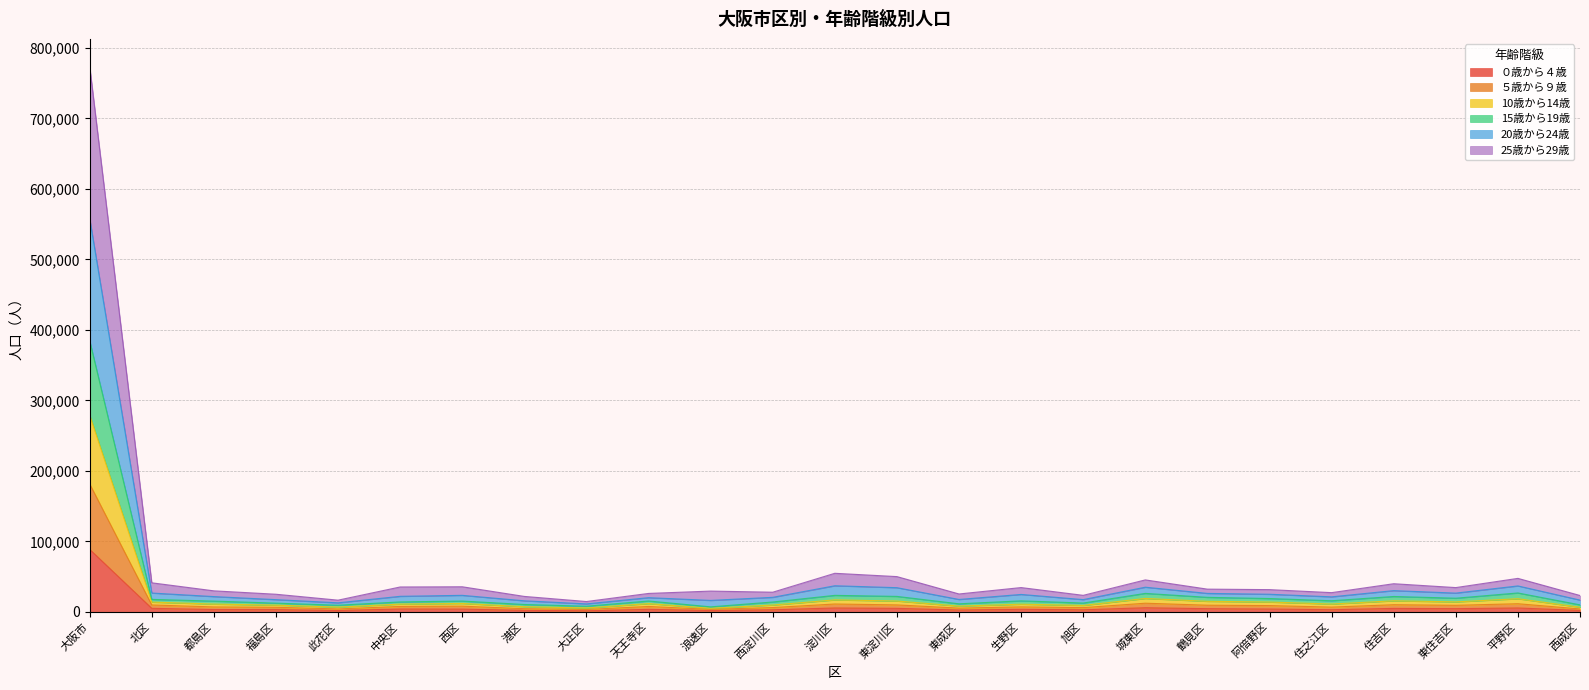

At which label does 25歳から29歳 first exceed 7702?

大阪市